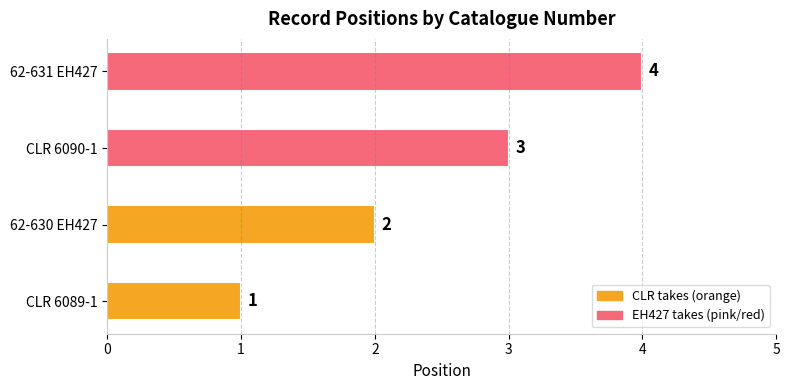

Between 62-631 EH427 and CLR 6089-1, which is larger?

62-631 EH427